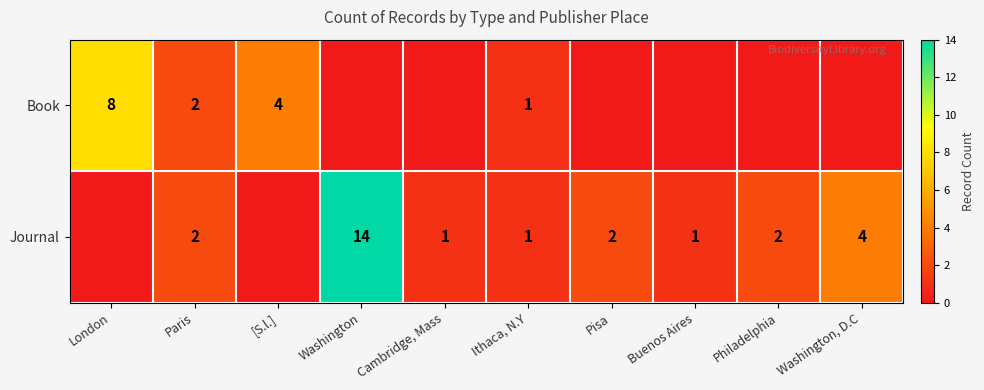

What is the difference between the highest and lowest values at Buenos Aires?

1